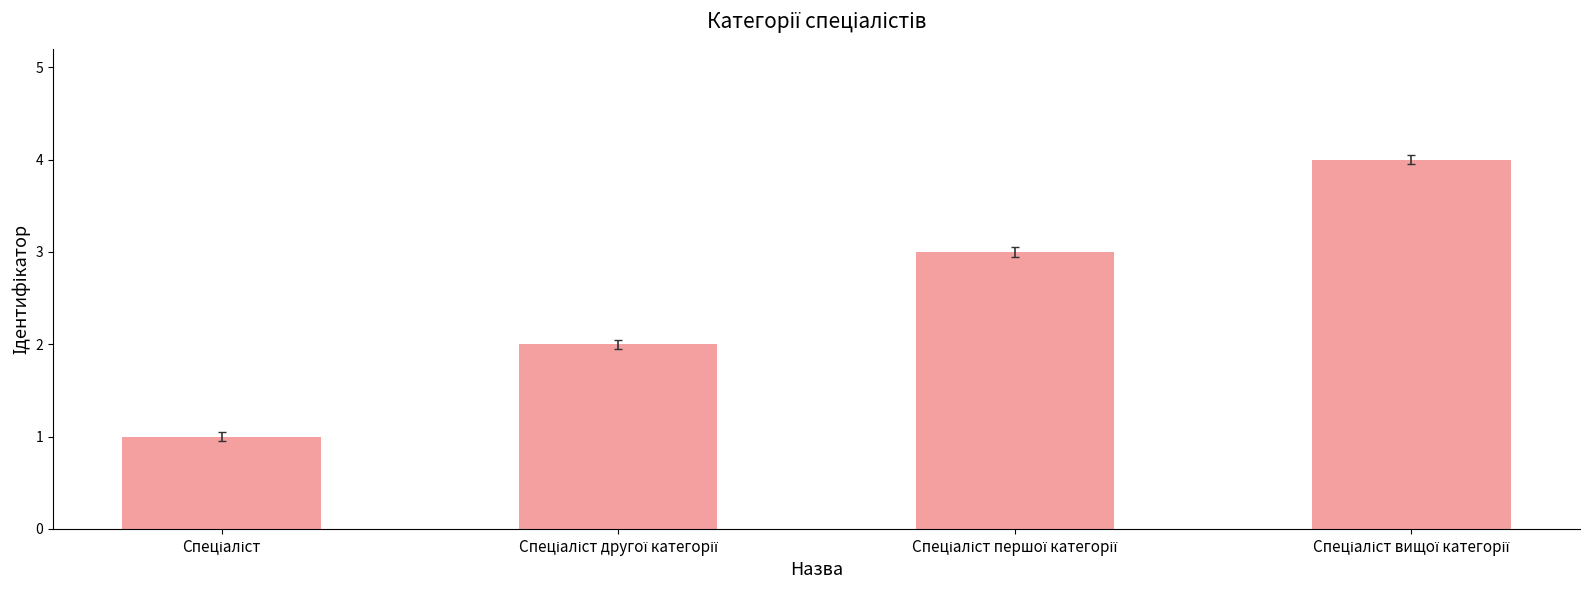

Does the chart contain stacked bars?

No